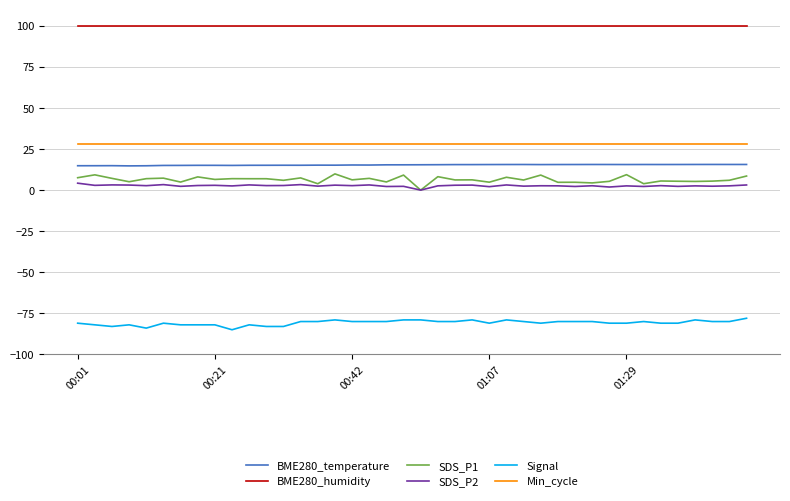

True or false: SDS_P1 and BME280_humidity cross at least once.

False